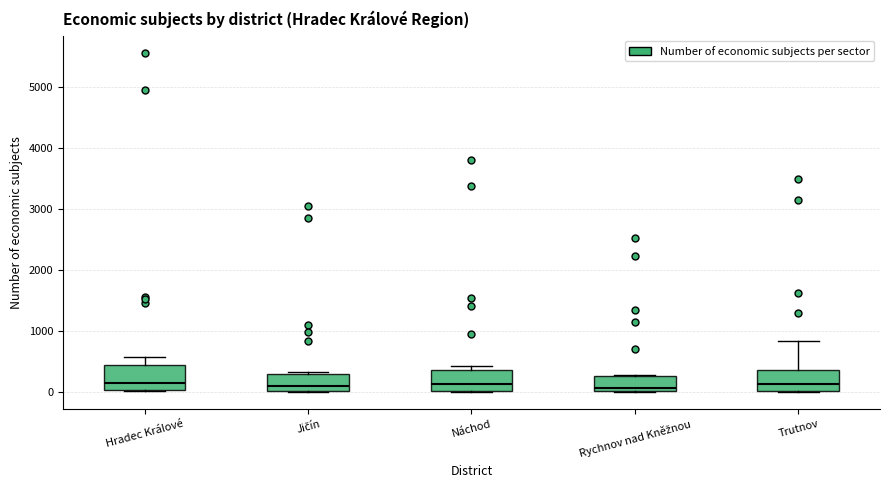

Where does the median line of the box for Jičín sit on the y-axis? The values are not printed on the chart, so give them approximately, as read against the axis.

100